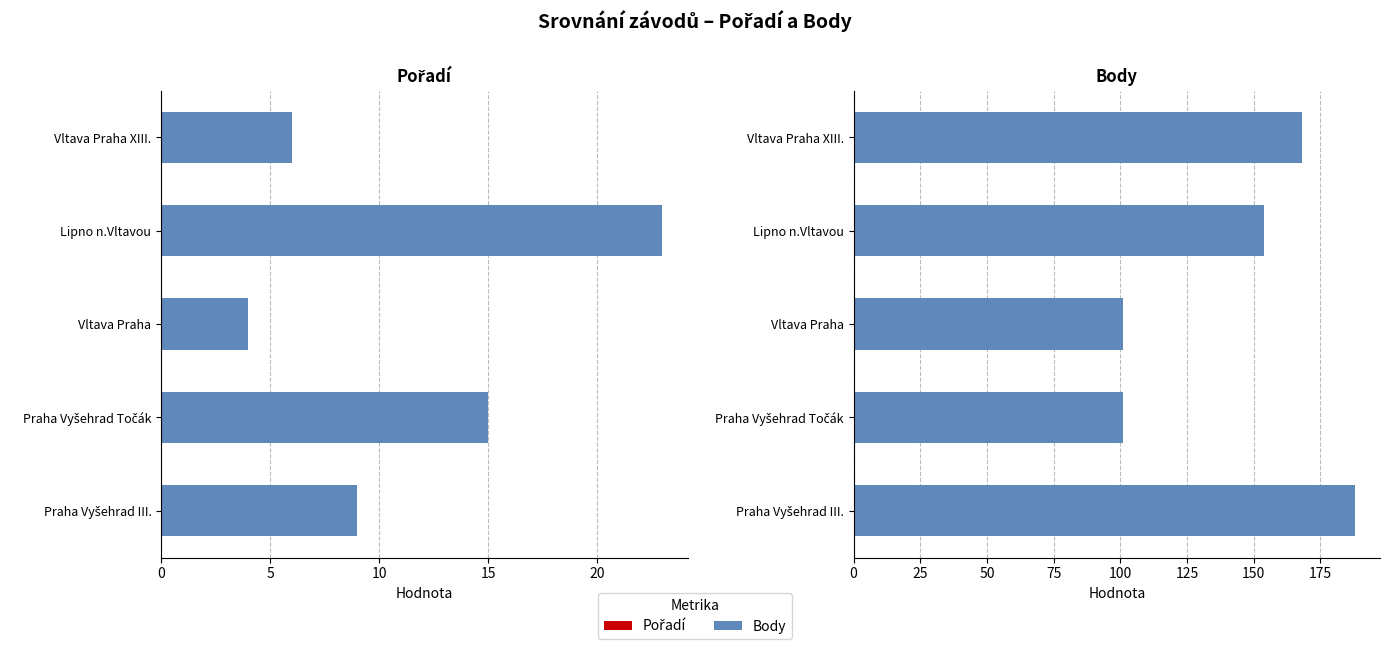

List the series in order of their overall mean, highest first.

Body, Pořadí